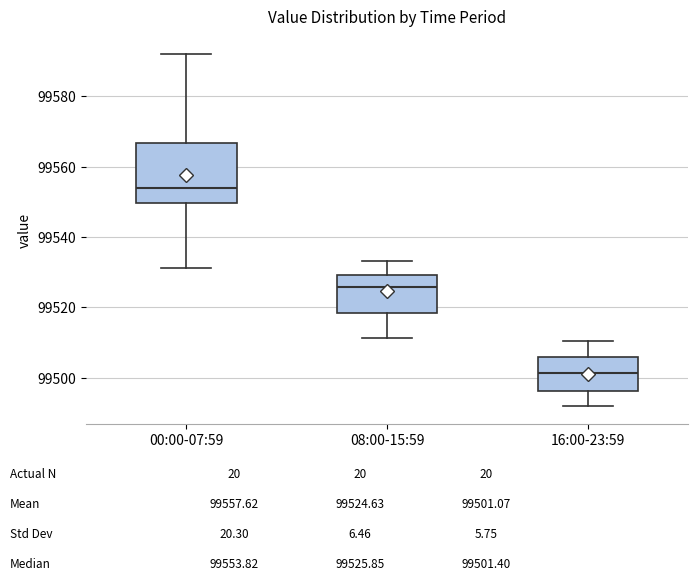

Where does the lower whisker of the box for 08:00-15:59 end on the y-axis? The values are not printed on the chart, so give them approximately, as read against the axis.

99512